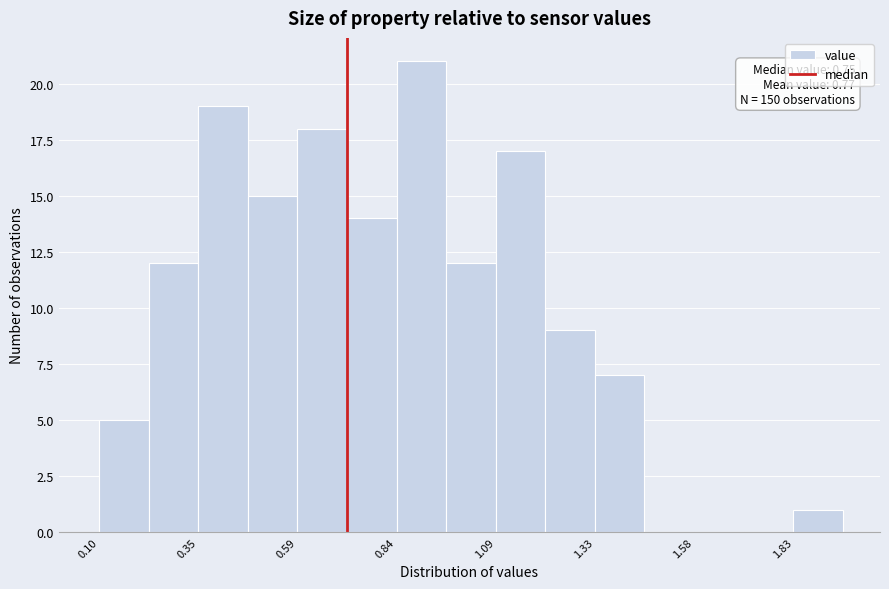

Read against the x-axis, roughly where is the centre of the tallest bar?

0.90